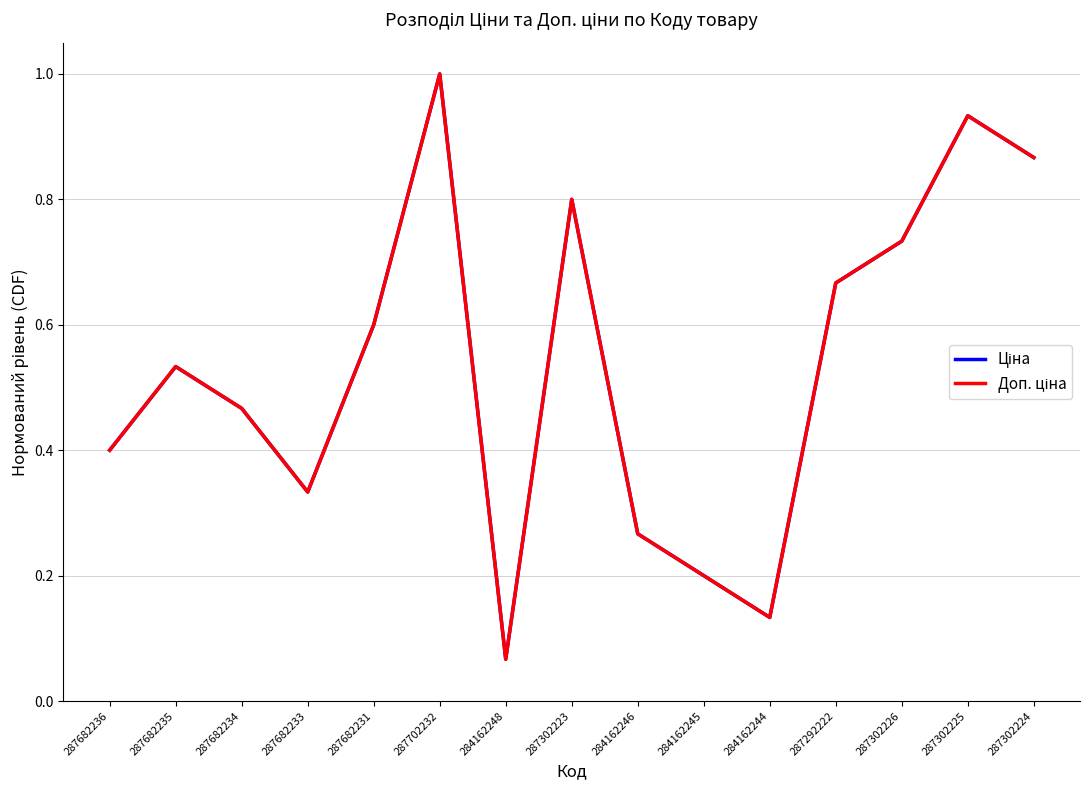

Rank the series at 287682234 from highest to lowest value.

Ціна, Доп. ціна